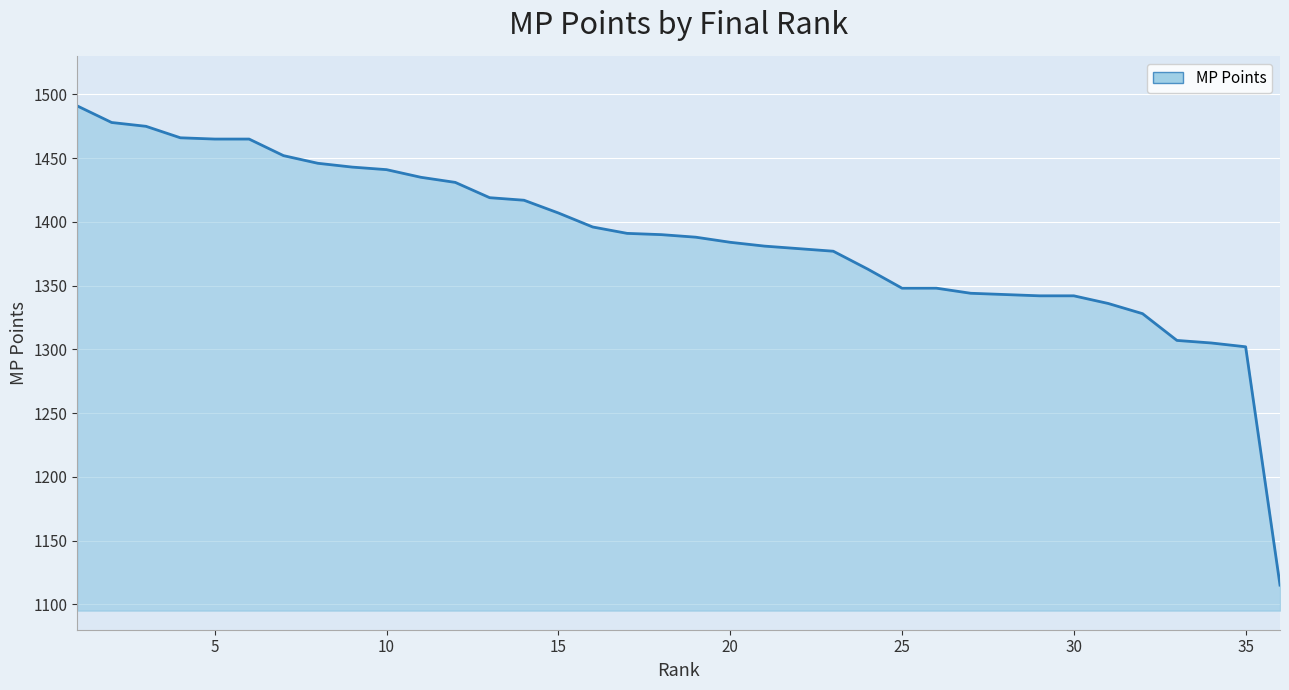

Is it true that the value at 20 is 1867?

False